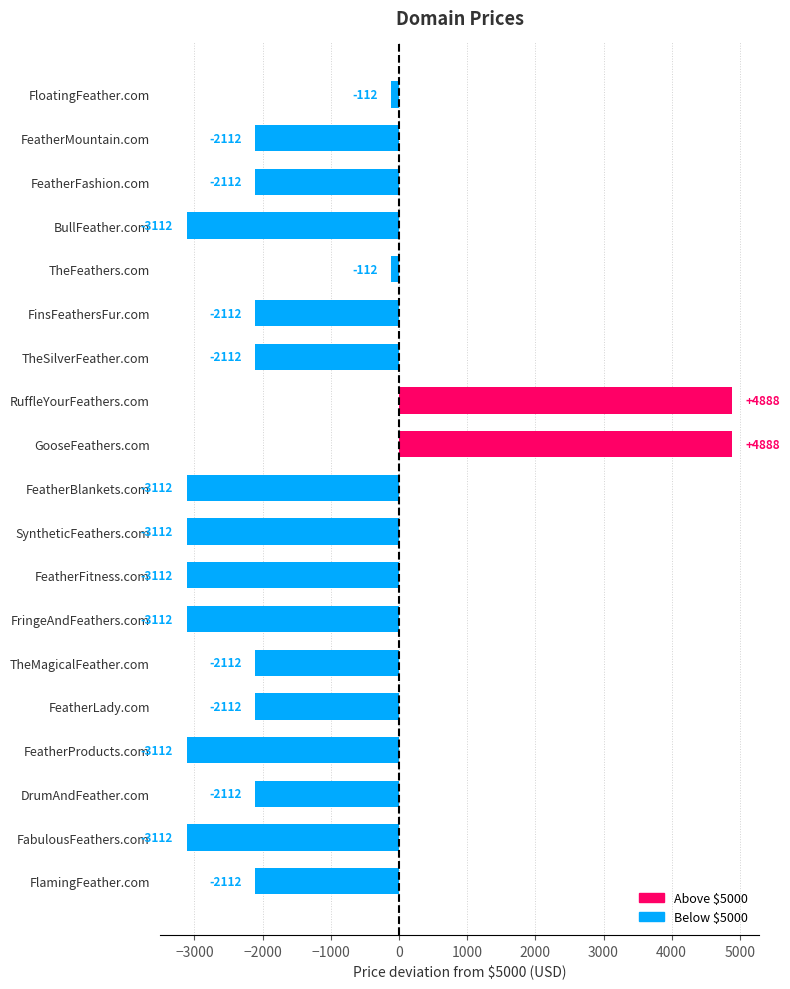

Reading top to bottom, transcribe all the data shown in this chart.

FloatingFeather.com=-112	FeatherMountain.com=-2112	FeatherFashion.com=-2112	BullFeather.com=-3112	TheFeathers.com=-112	FinsFeathersFur.com=-2112	TheSilverFeather.com=-2112	RuffleYourFeathers.com=4888	GooseFeathers.com=4888	FeatherBlankets.com=-3112	SyntheticFeathers.com=-3112	FeatherFitness.com=-3112	FringeAndFeathers.com=-3112	TheMagicalFeather.com=-2112	FeatherLady.com=-2112	FeatherProducts.com=-3112	DrumAndFeather.com=-2112	FabulousFeathers.com=-3112	FlamingFeather.com=-2112